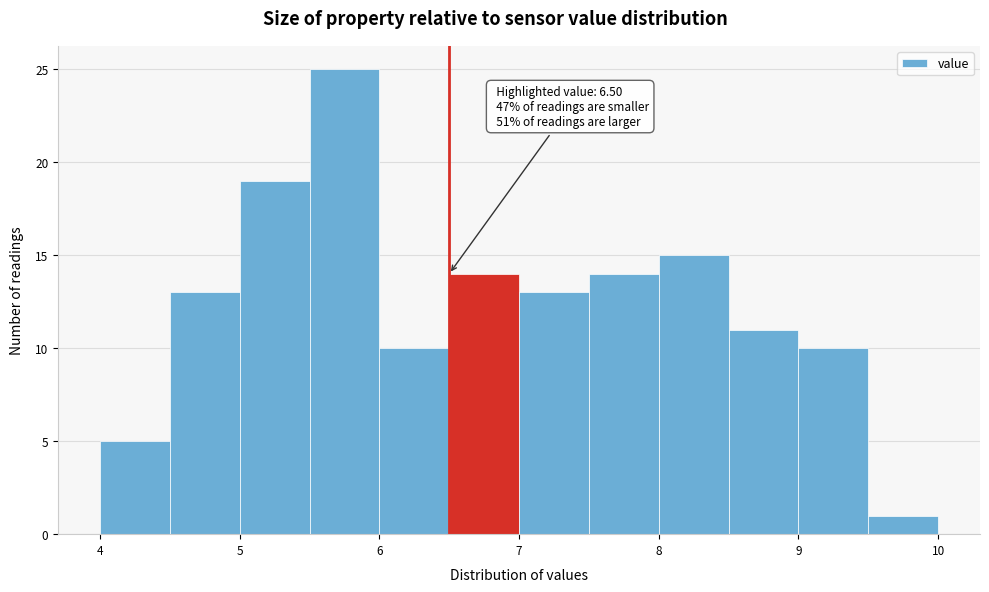

Over which range of the x-axis is the bar tallest?

5.5 to 6.0